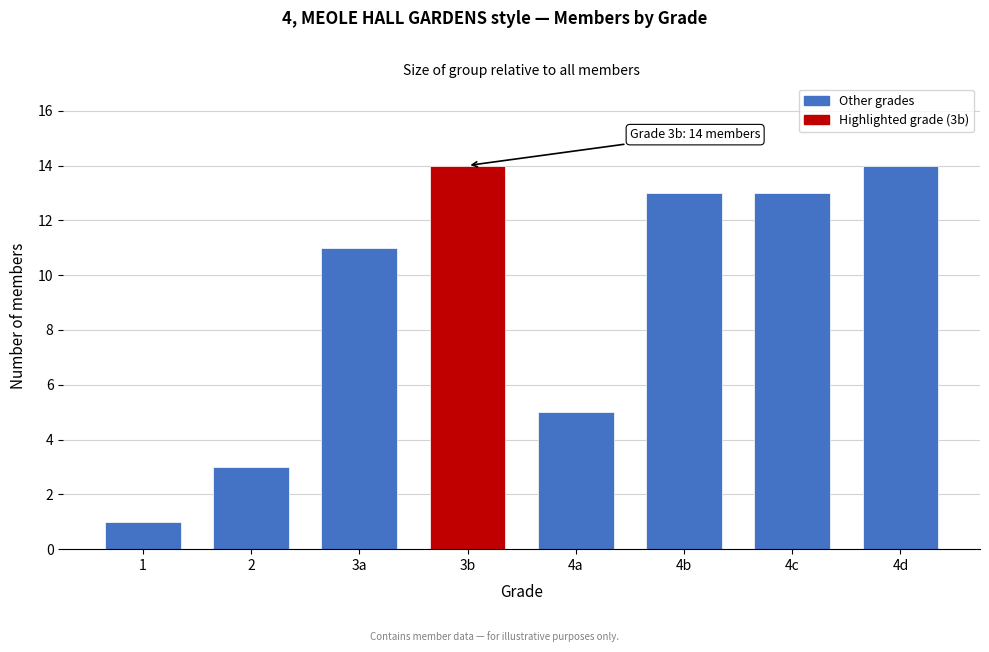

Reading left to right, what are all the values shown in this chart?

1	3	11	14	5	13	13	14